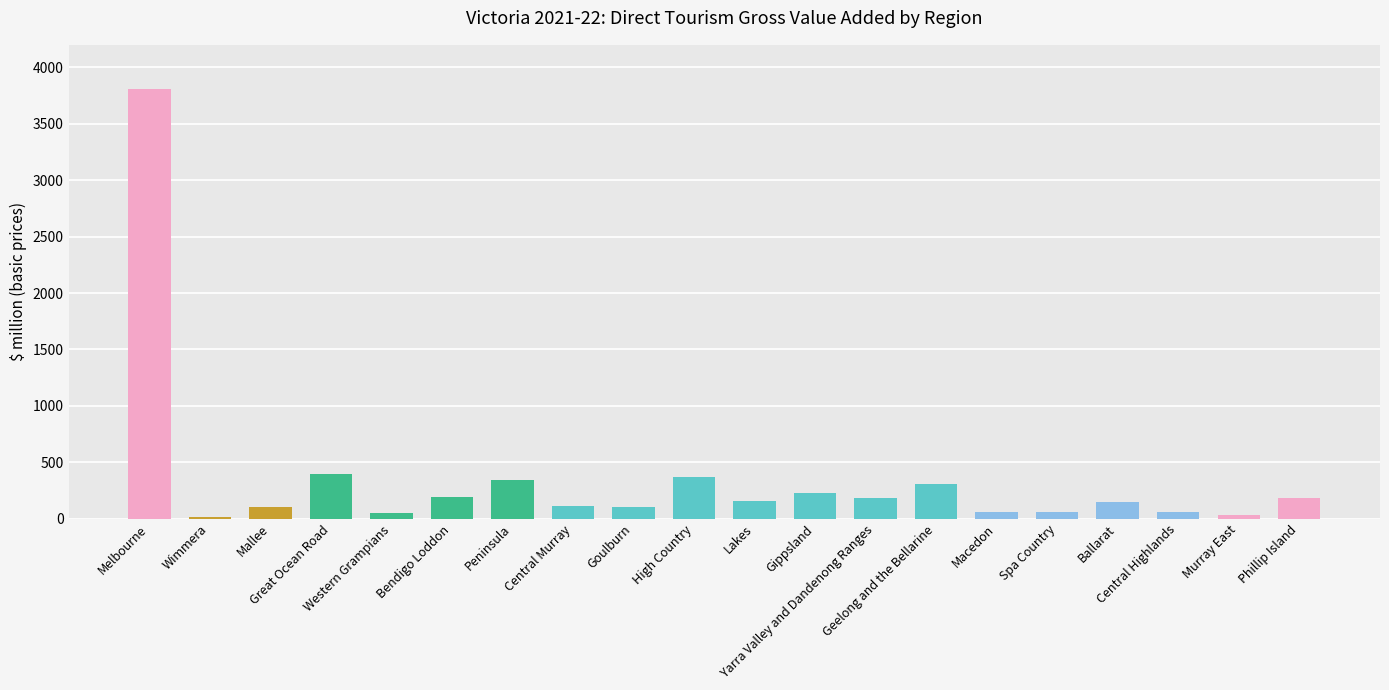

What is the sum of all values?

6910.8